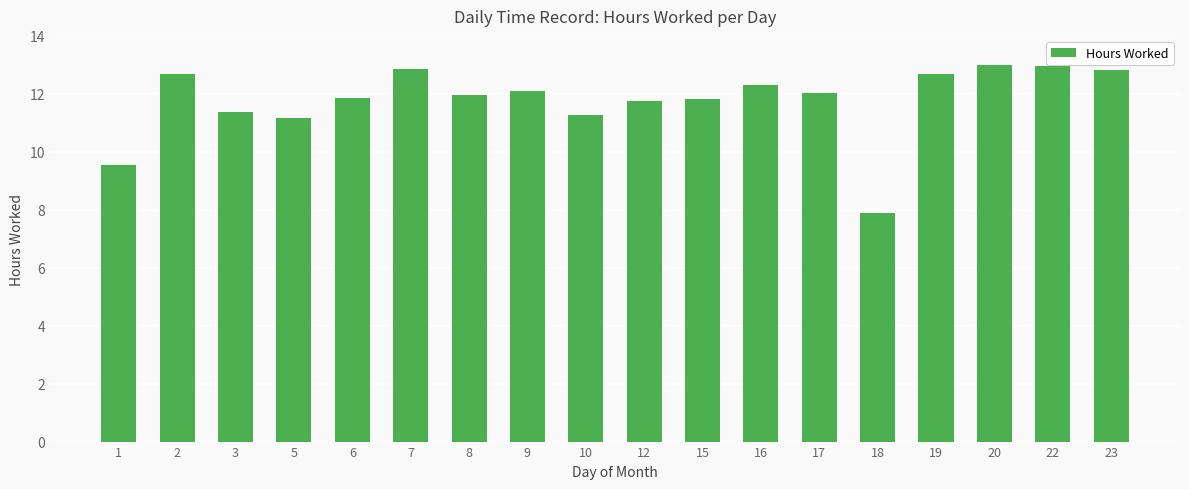

At which label is the value closest to 10?

1